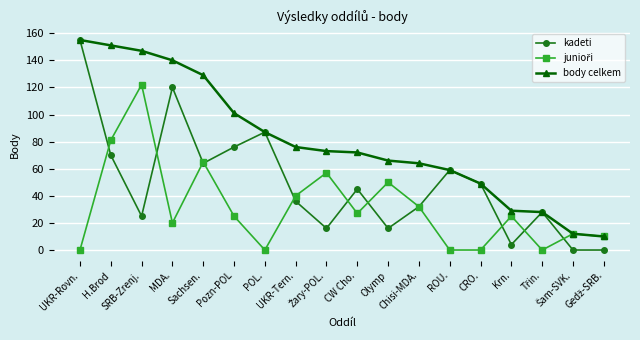

What is the value of the body celkem point at the 18th from the left?

10